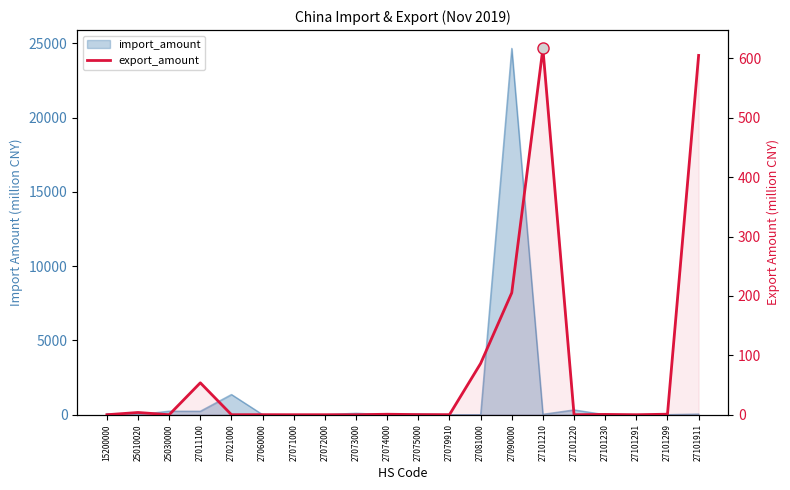

Rank the categories by value from highest to lowest.

27101210, 27101911, 27090000, 27081000, 27011100, 25010020, 27101299, 27074000, 27101230, 27075000, 27079910, 27060000, 27021000, 27072000, 15200000, 25030000, 27071000, 27073000, 27101220, 27101291